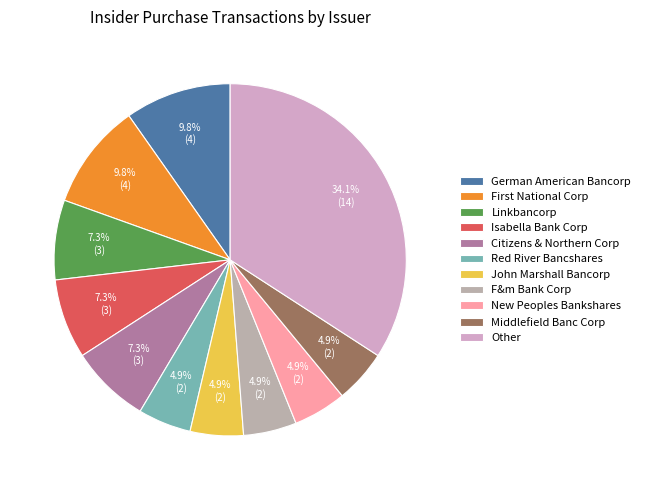

To the nearest percent, what is the average slice percentage?

9%